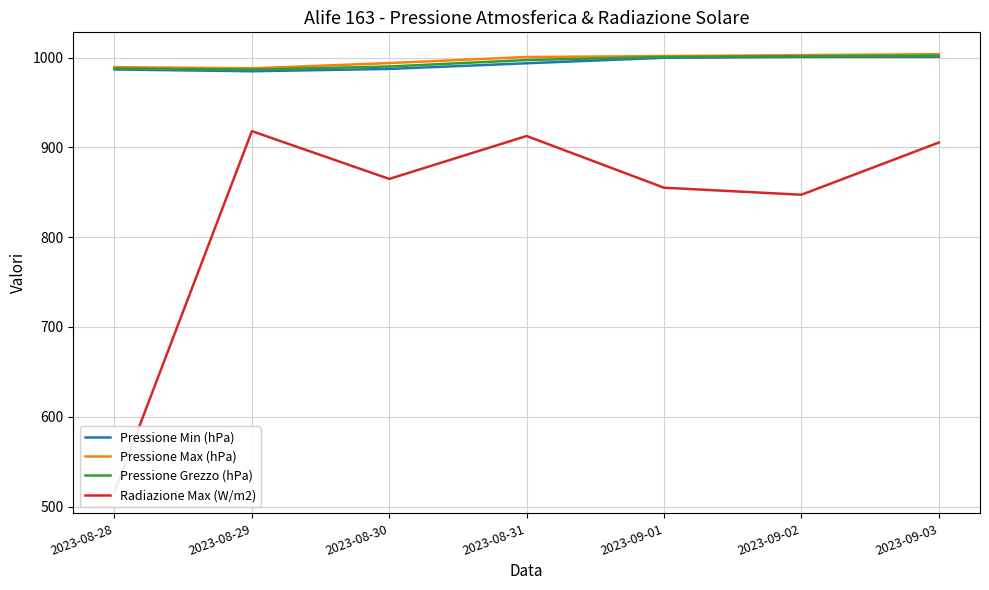

At which label is Pressione Min (hPa) closest to 992?

2023-08-31